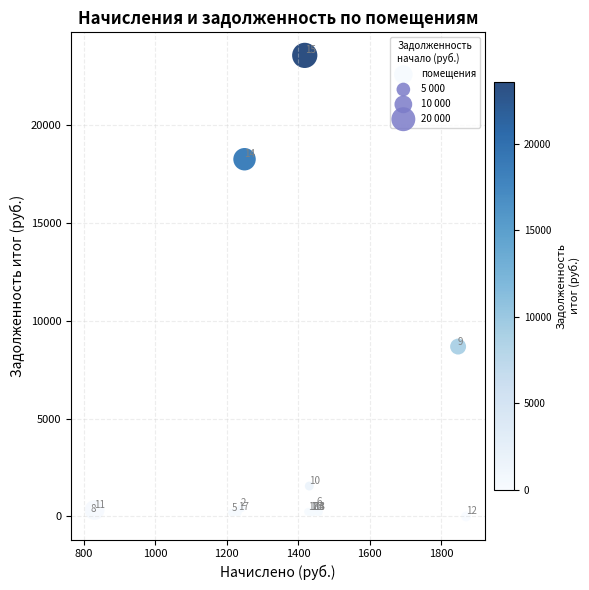

What Y value in the scatter plot is closest to 11788?

8687.5